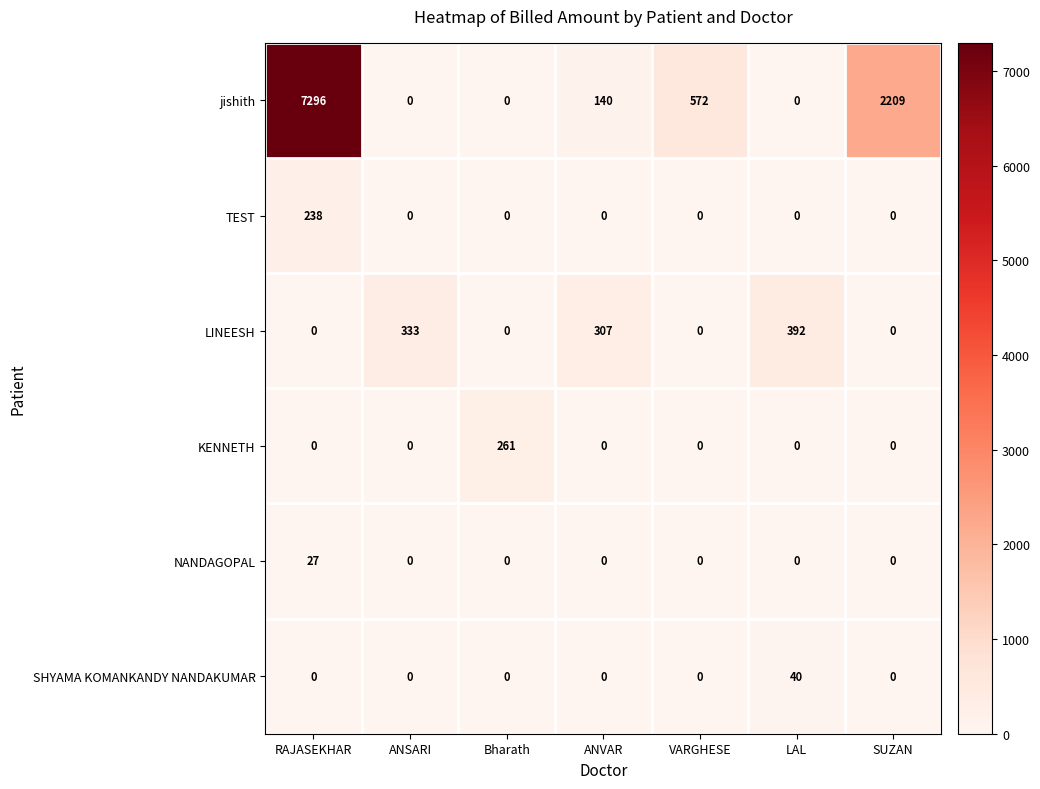

What is the difference between the maximum and minimum values in the SHYAMA KOMANKANDY NANDAKUMAR series?

40